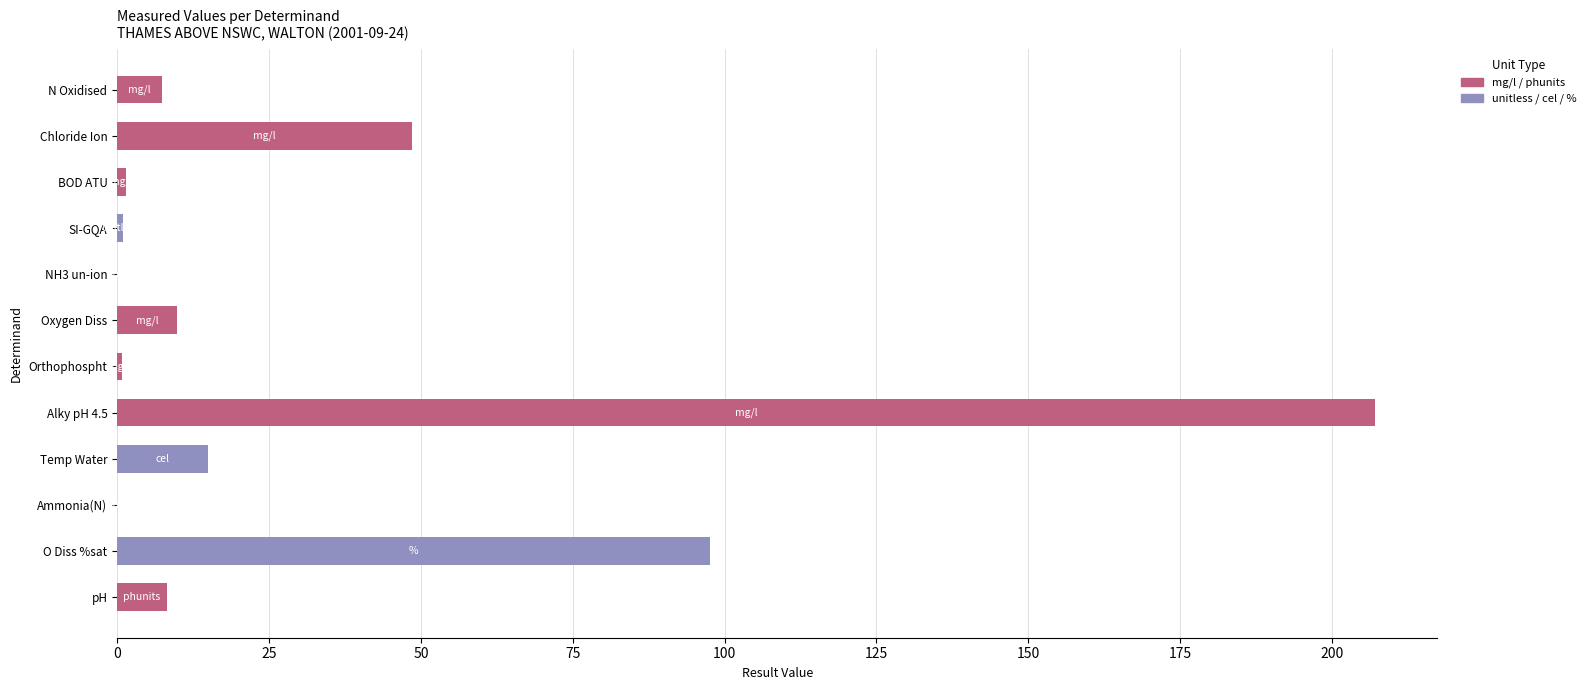

Between Chloride Ion and BOD ATU, which is larger?

Chloride Ion